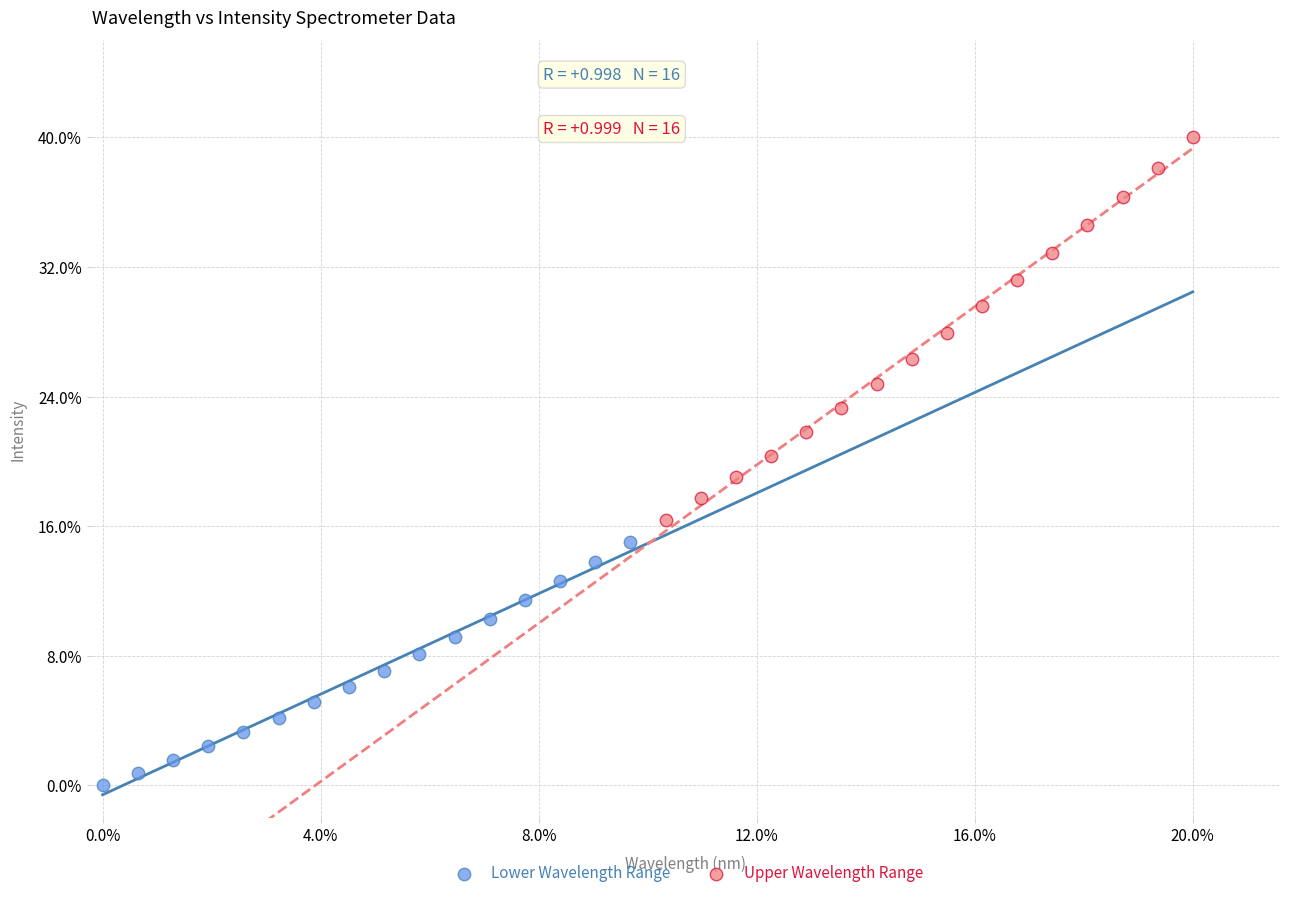

What are all the series names shown in the legend?

Lower Wavelength Range, Upper Wavelength Range